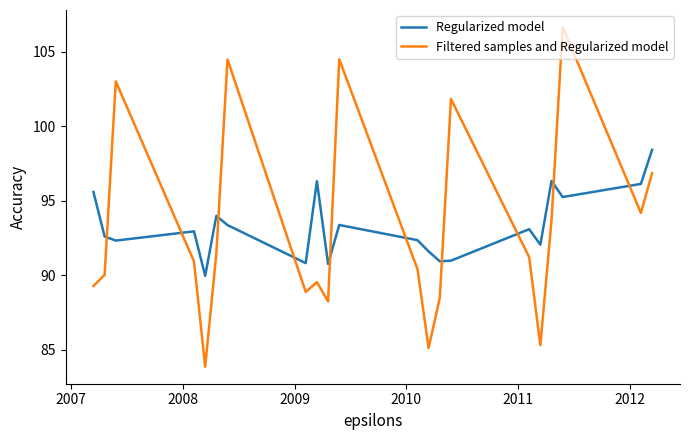

True or false: Filtered samples and Regularized model and Regularized model intersect in this chart.

True